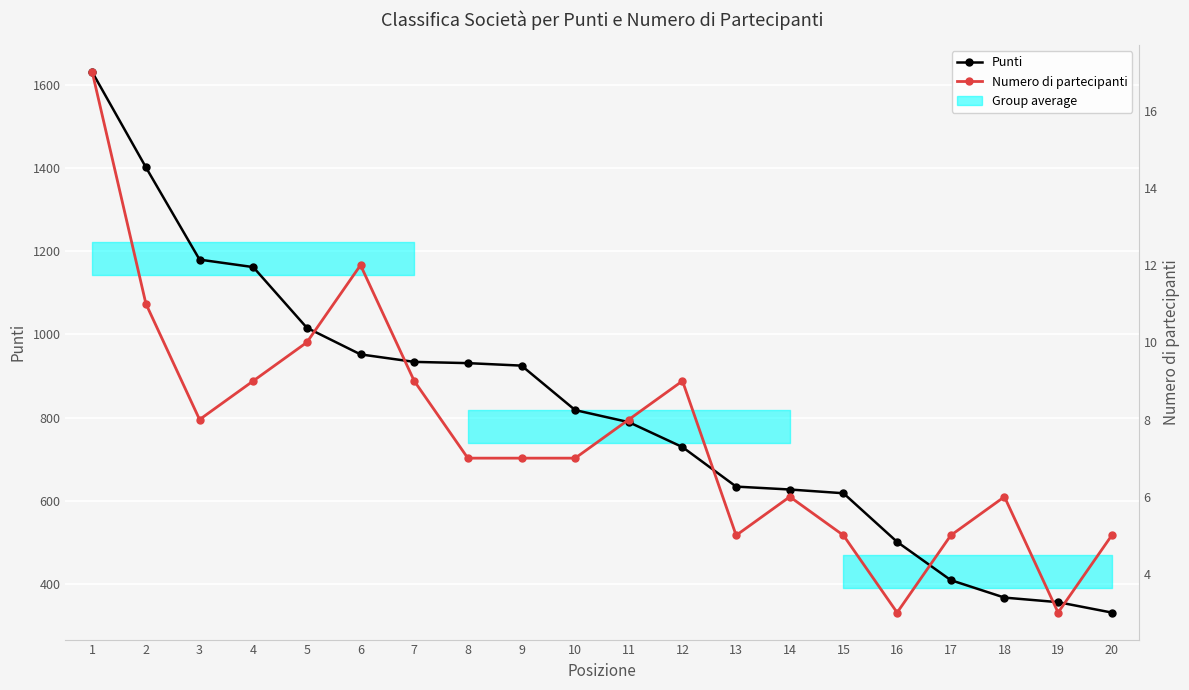

What is the spread (max minus min) of values at 6?

940